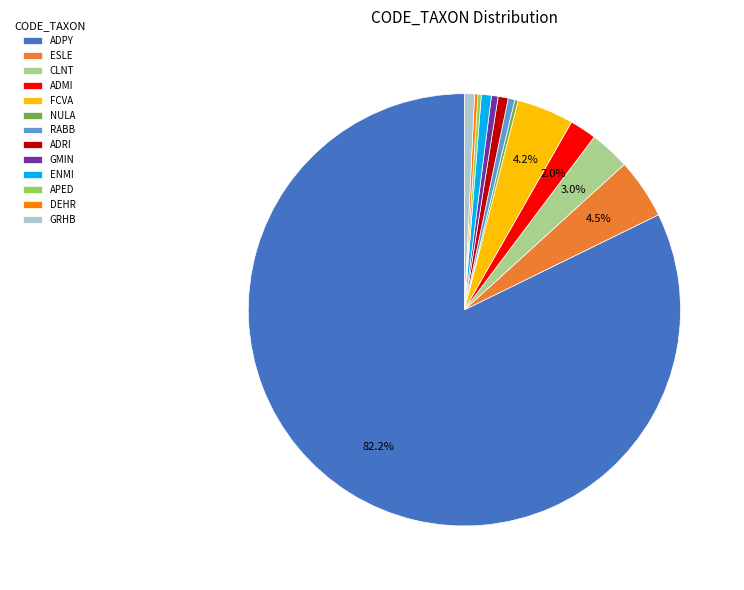

Between ADPY and FCVA, which is larger?

ADPY